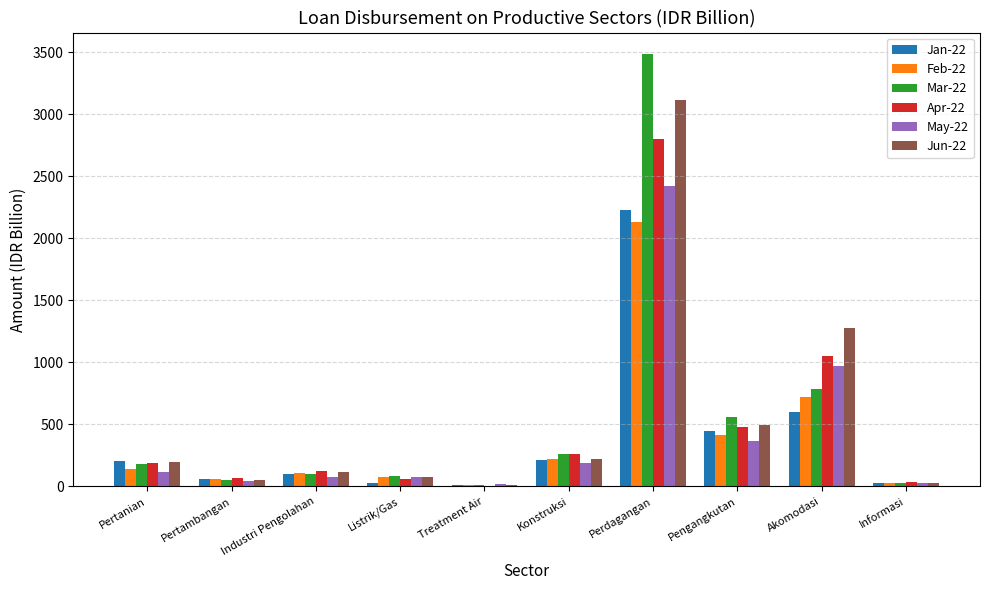

Where is Apr-22 nearest to the value 1401?

Akomodasi